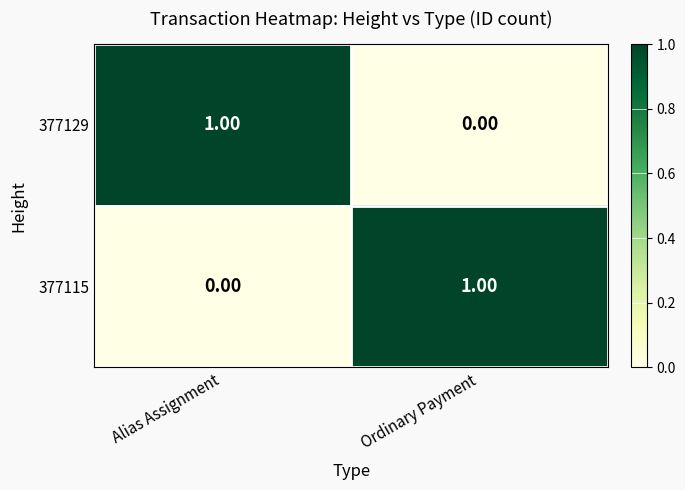

At which label does 377129 reach its minimum?

Ordinary Payment